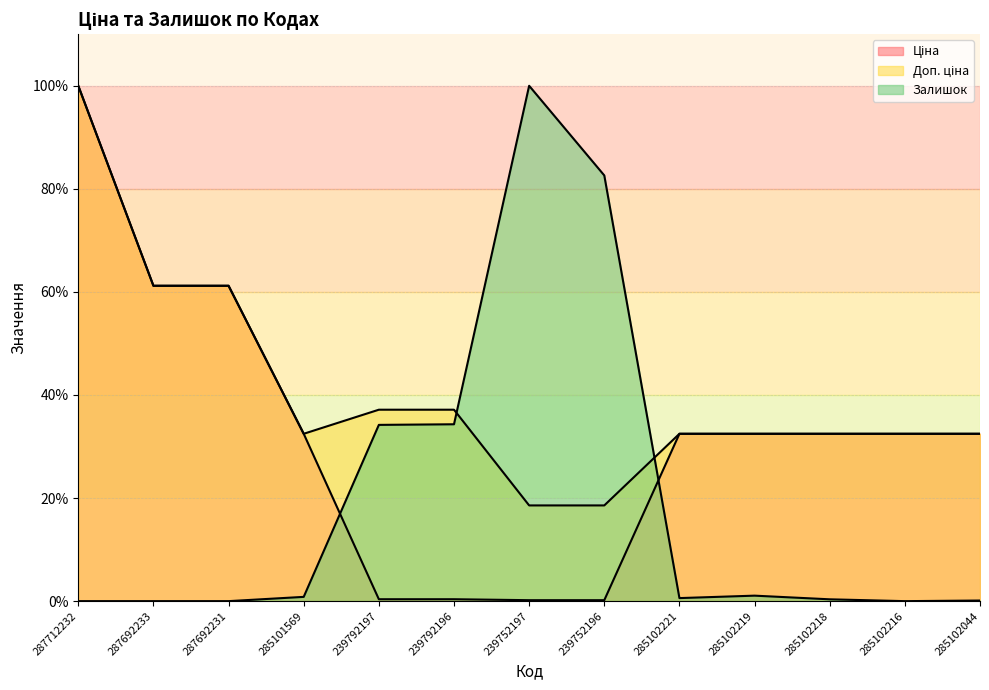

Is the value of Залишок at 285102216 greater than the value of Ціна at 239792196?

No